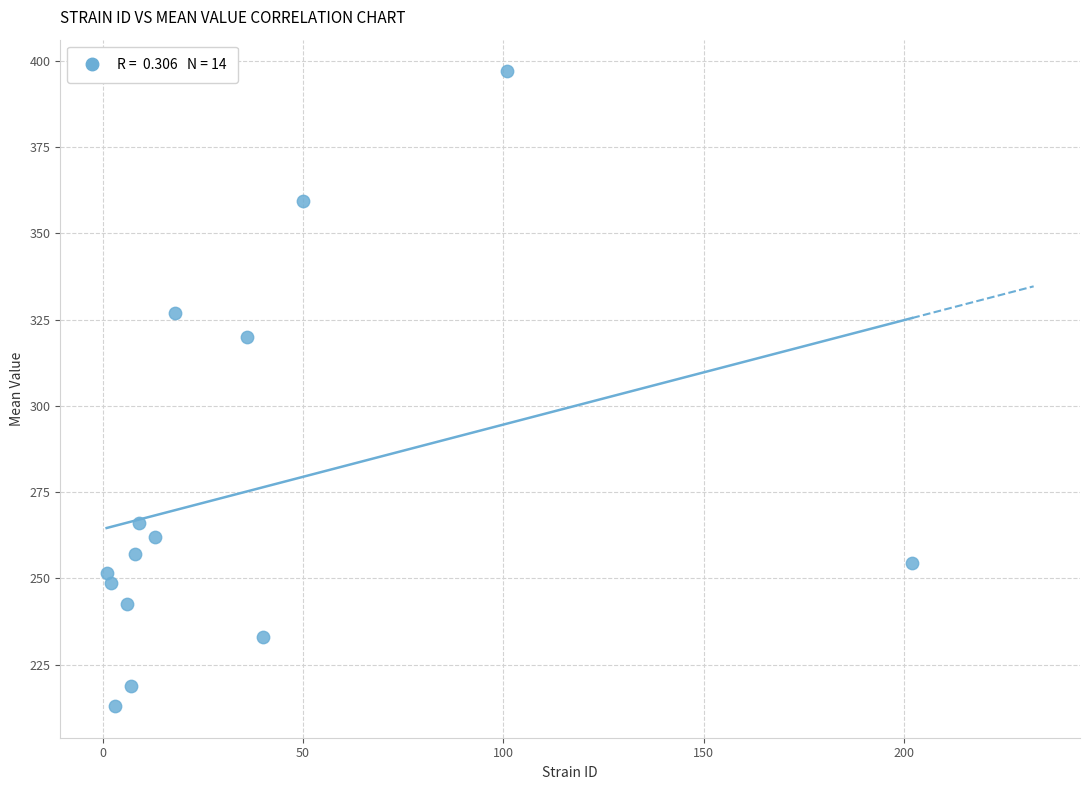

What Y value in the scatter plot is closest to 305?

320.0